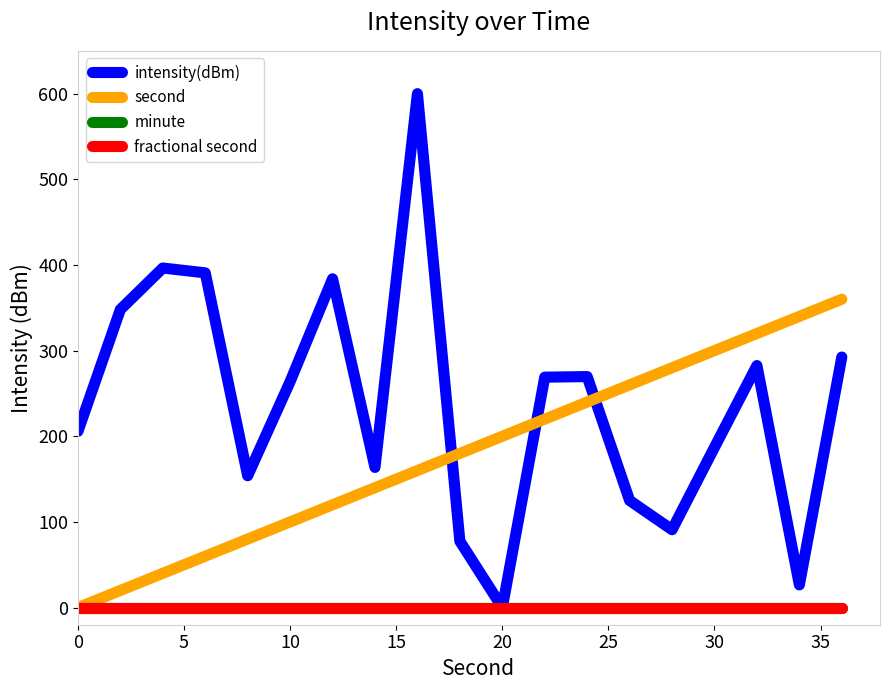

Reading left to right, transcribe all the data shown in this chart.

intensity(dBm): 205.7	348.0	396.4	390.8	153.9	263.9	383.9	163.6	600.0	77.6	0.0	269.0	269.7	125.0	90.9	187.1	282.6	26.5	292.5
second: 0.0	20.0	40.0	60.0	80.0	100.0	120.0	140.0	160.0	180.0	200.0	220.0	240.0	260.0	280.0	300.0	320.0	340.0	360.0
minute: 0.0	0.0	0.0	0.0	0.0	0.0	0.0	0.0	0.0	0.0	0.0	0.0	0.0	0.0	0.0	0.0	0.0	0.0	0.0
fractional second: 0.0	0.0	0.0	0.0	0.0	0.0	0.0	0.0	0.0	0.0	0.0	0.0	0.0	0.0	0.0	0.0	0.0	0.0	0.0